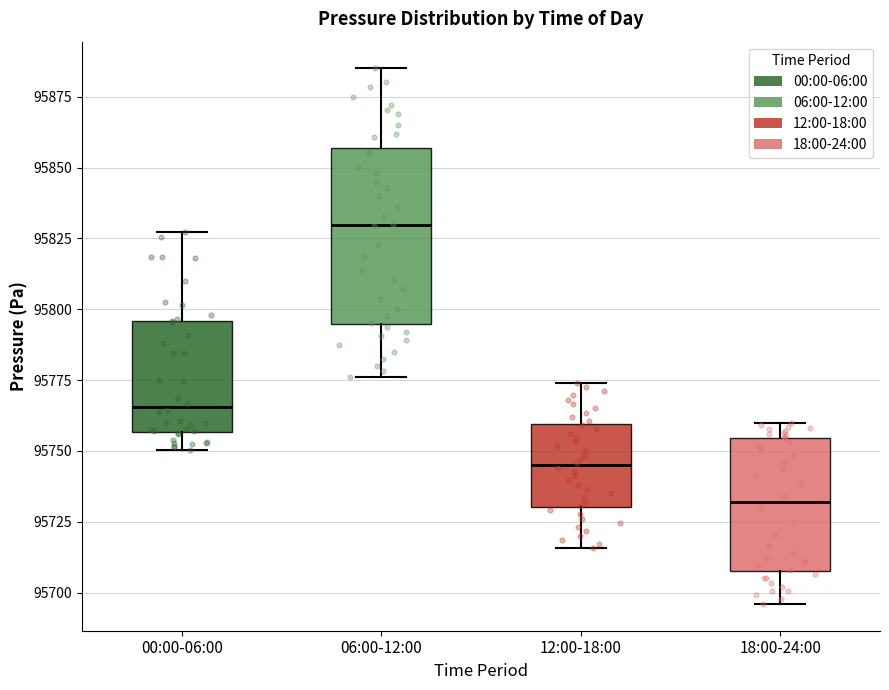

Reading left to right, read every box against the y-axis: the position of its median line, the range the box covers, and the ends of its whiskers. The values are not printed on the chart, so give them approximately, as read against the axis.

00:00-06:00: median 95765, box 95755 to 95795, whiskers 95750 to 95825
06:00-12:00: median 95830, box 95795 to 95855, whiskers 95775 to 95885
12:00-18:00: median 95745, box 95730 to 95760, whiskers 95715 to 95775
18:00-24:00: median 95730, box 95710 to 95755, whiskers 95695 to 95760